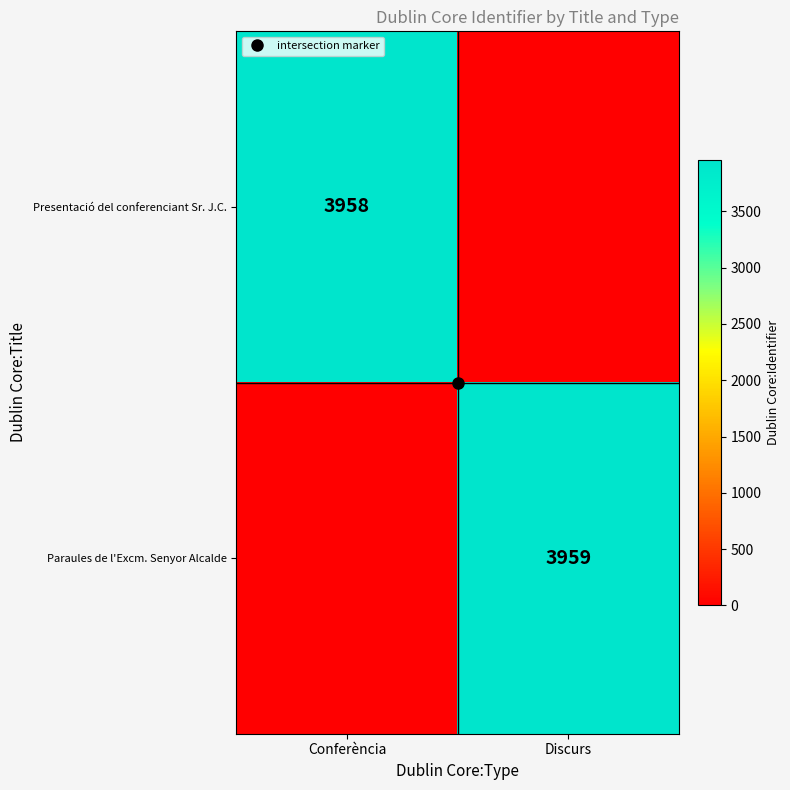

Which series has the widest spread of values?

Paraules de l'Excm. Senyor Alcalde